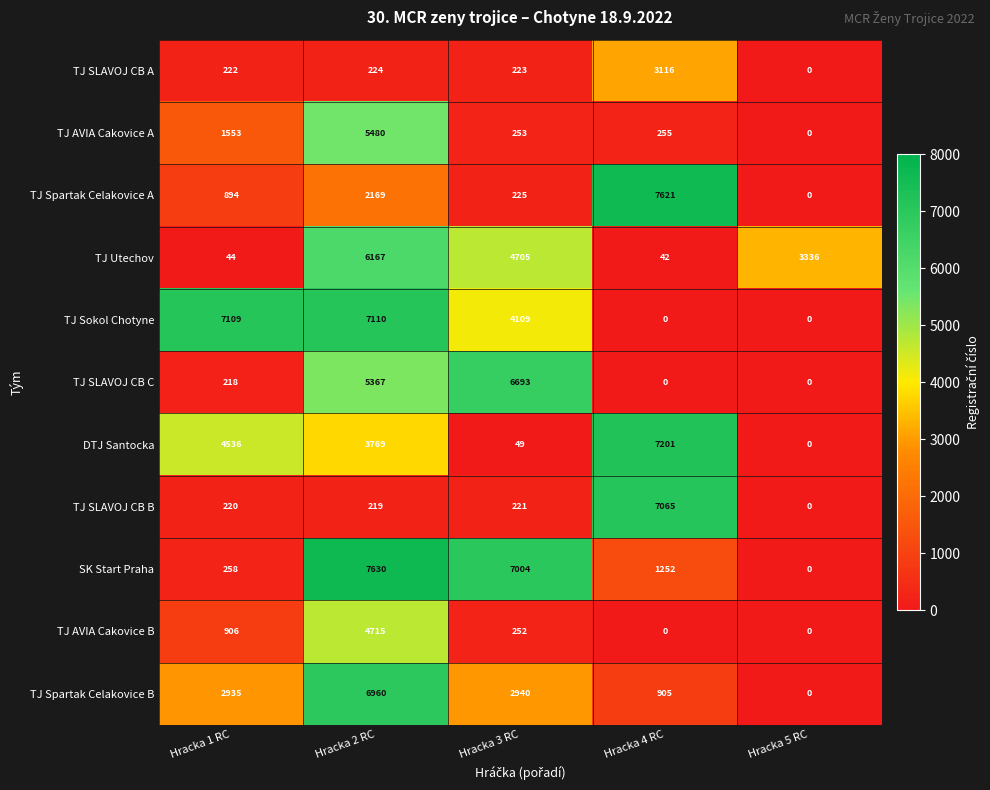

Which series changed the most between Hracka 2 RC and Hracka 5 RC?

SK Start Praha